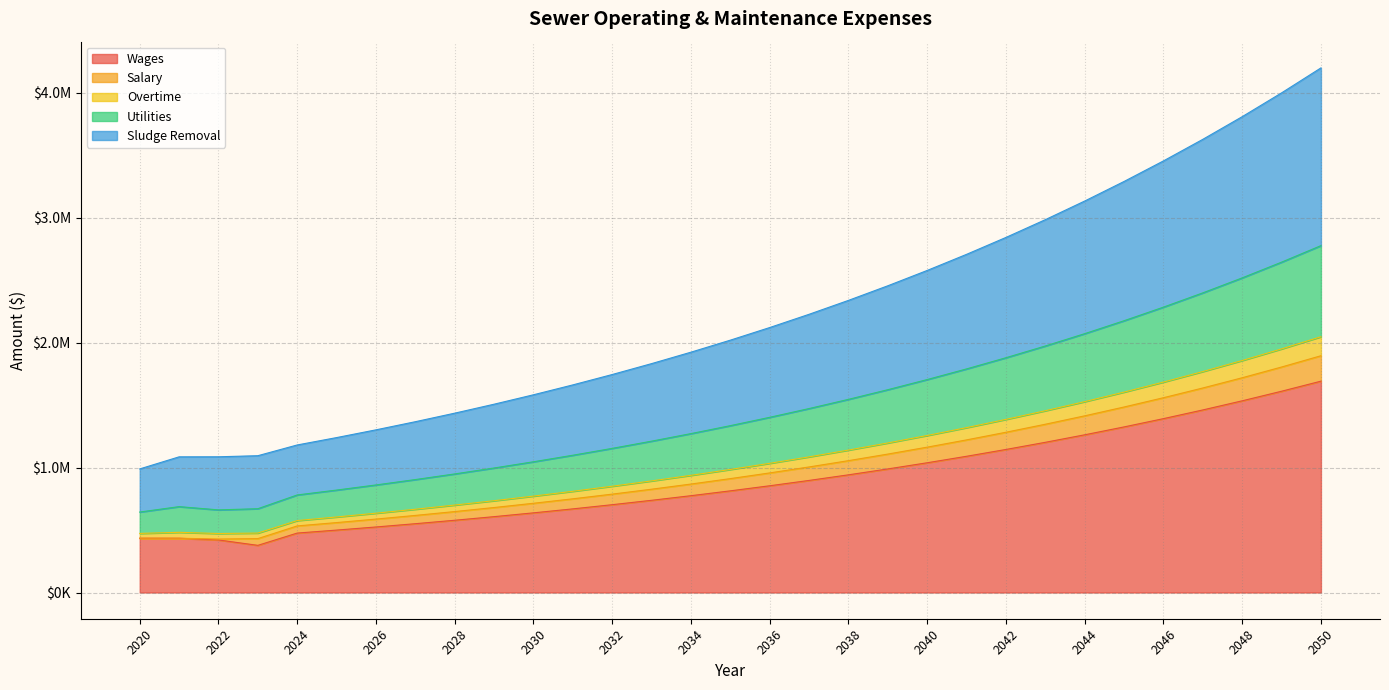

Which category has the lowest value across all series?

2023